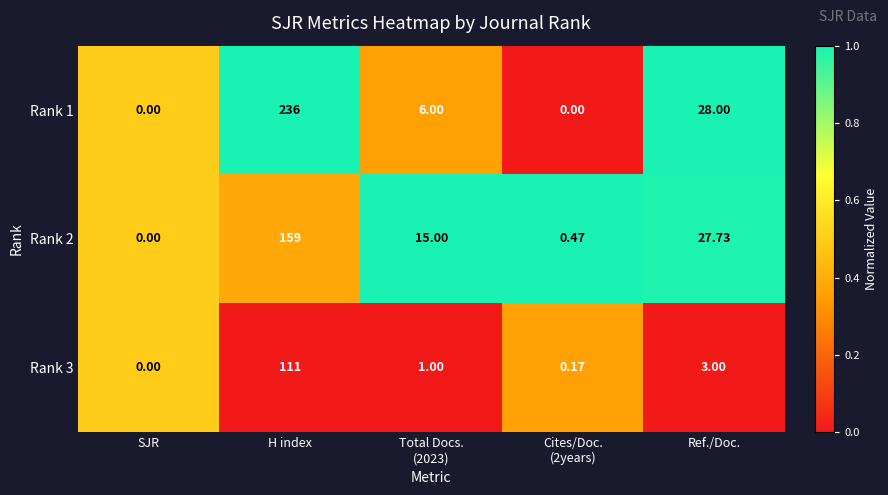

Is the value of Rank 3 at H index greater than the value of Rank 1 at Ref./Doc.?

Yes